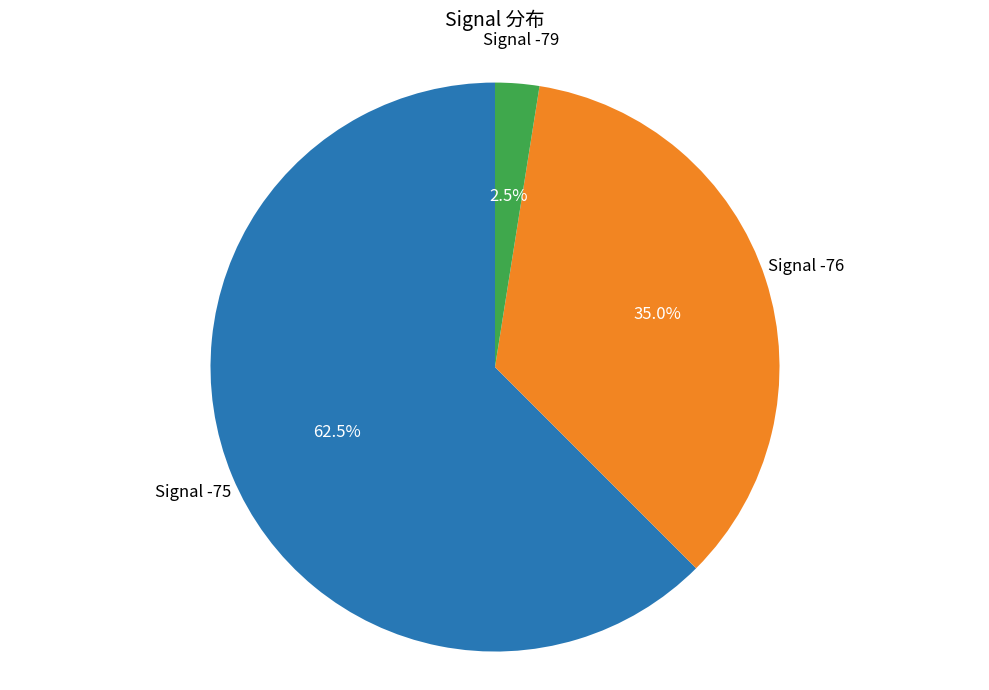

Is there any slice that represents more than half of the pie?

Yes